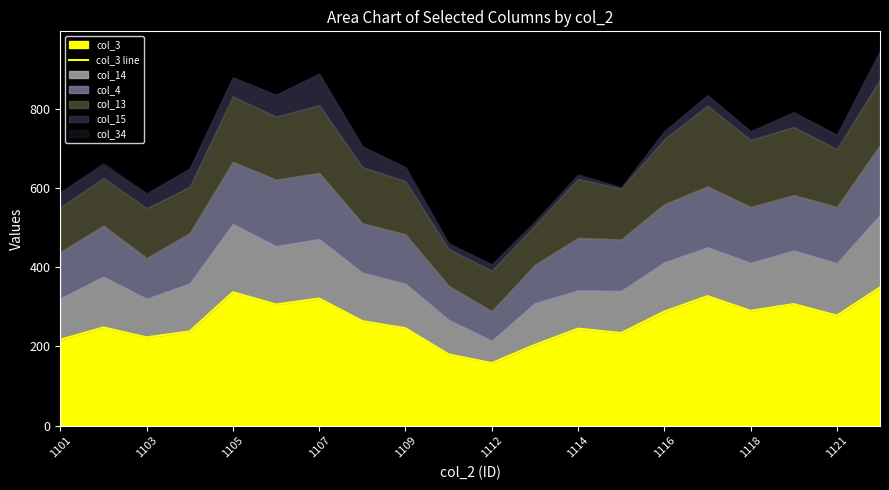

What is the difference between the second highest and minimum values?

179